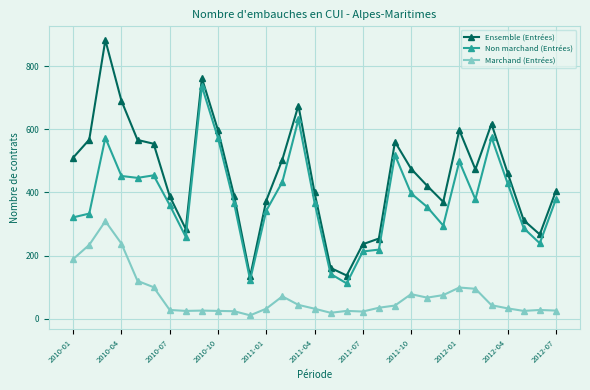

What is the minimum value for Ensemble (Entrées)?

134